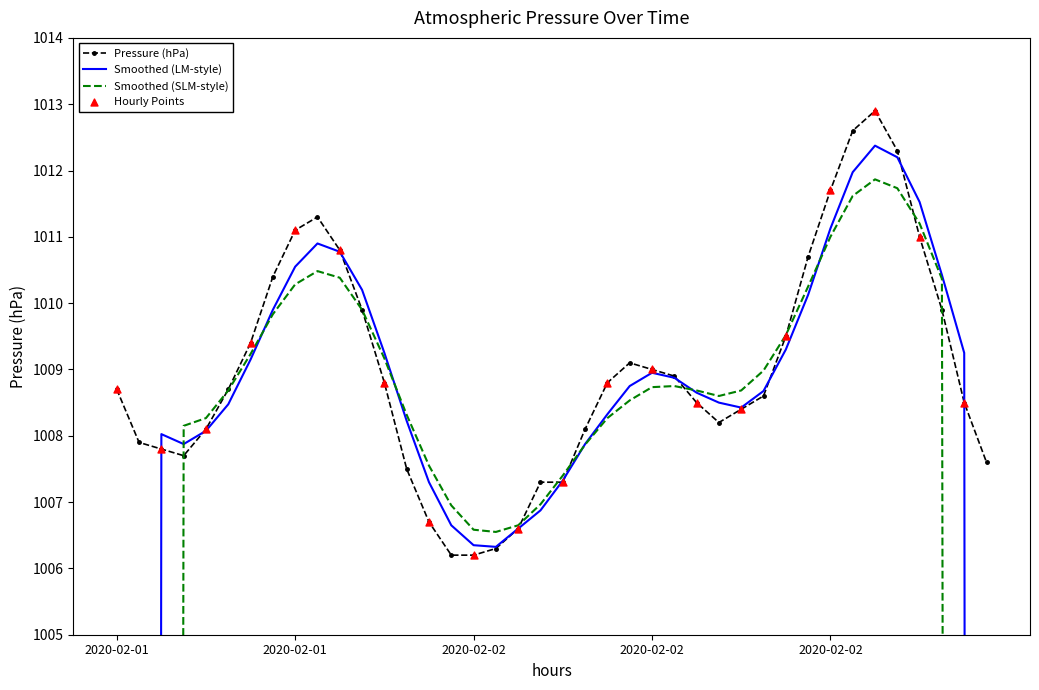

Approximately how many times larger is the value at 2020-02-01 10:00 compared to 2020-02-01 22:00?

1.0